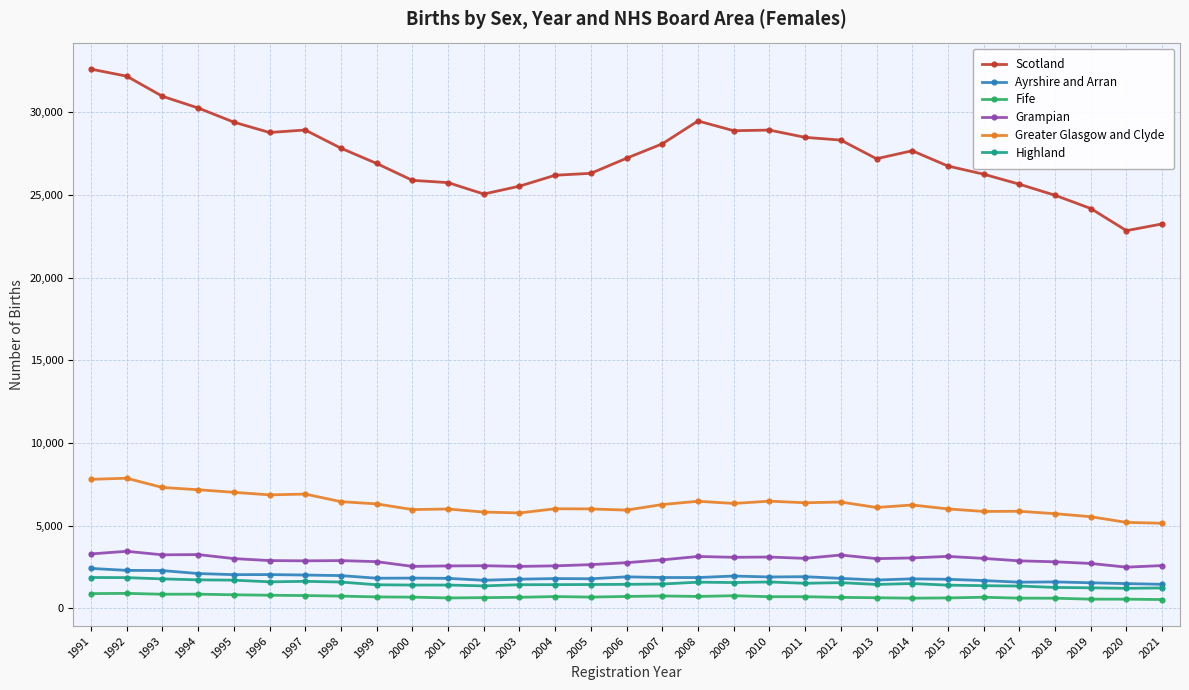

Does the chart display data point markers on the line(s)?

Yes